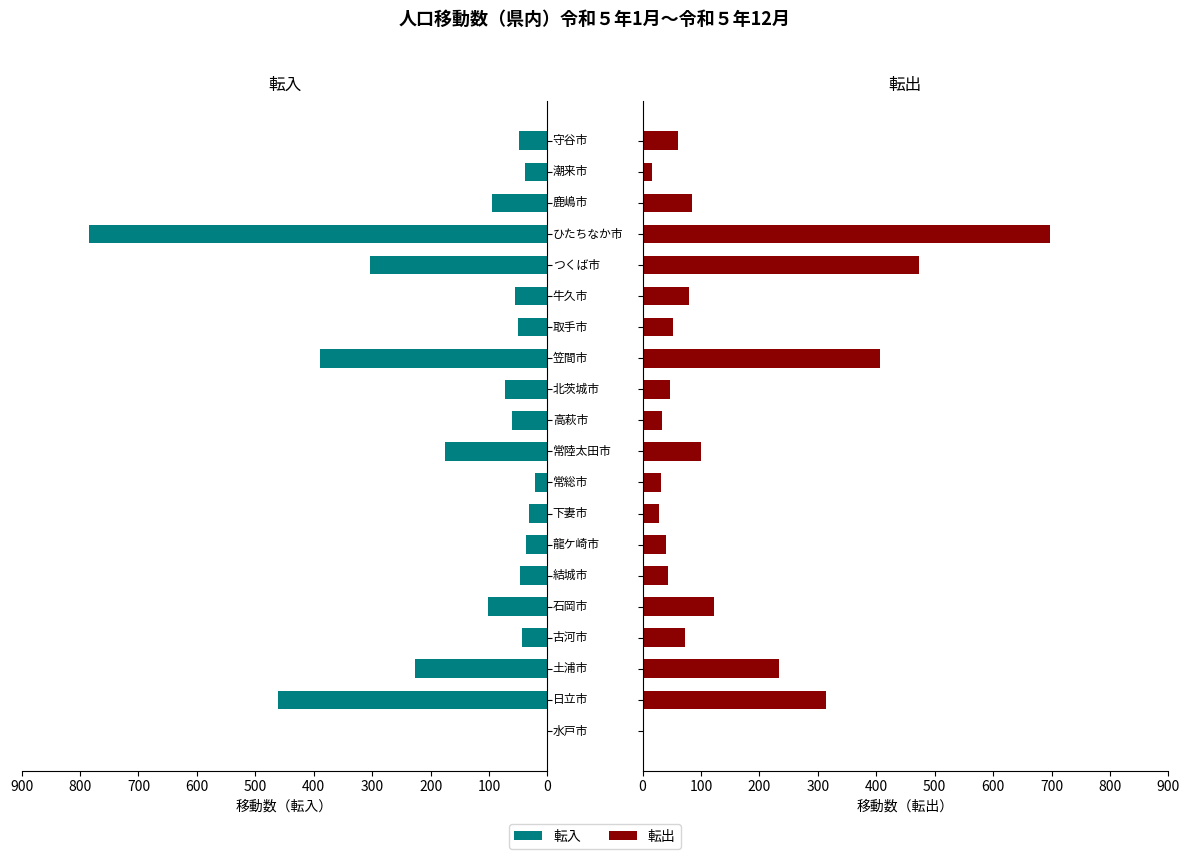

Which series has the largest range (max minus min)?

転入